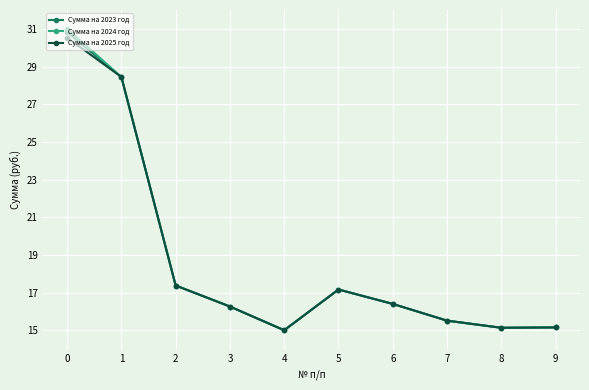

Is it true that Сумма на 2023 год equals 28.6 at 3?

False